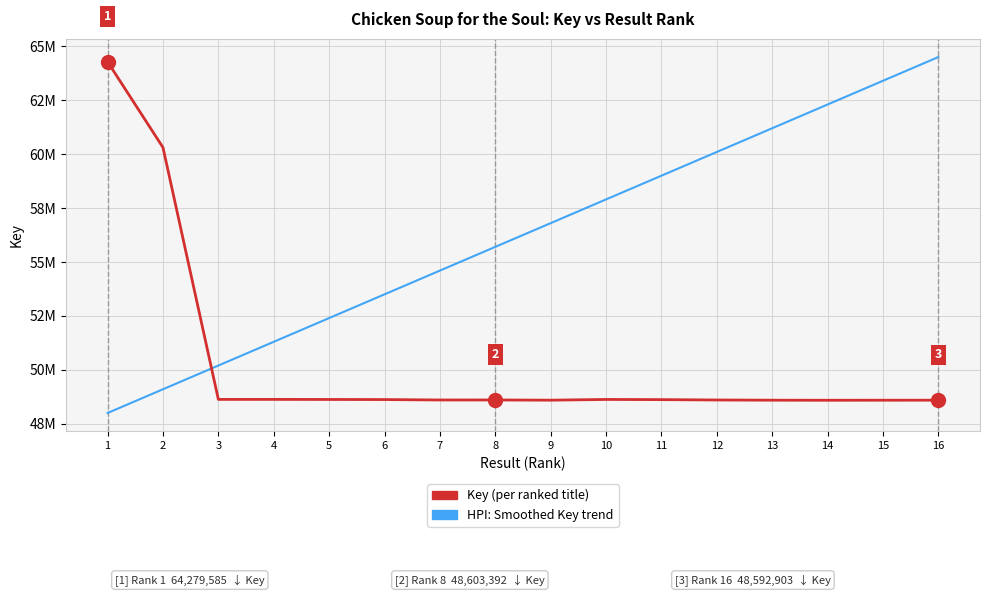

How many times do Key (per ranked title) and HPI: Smoothed Key trend cross each other?

1